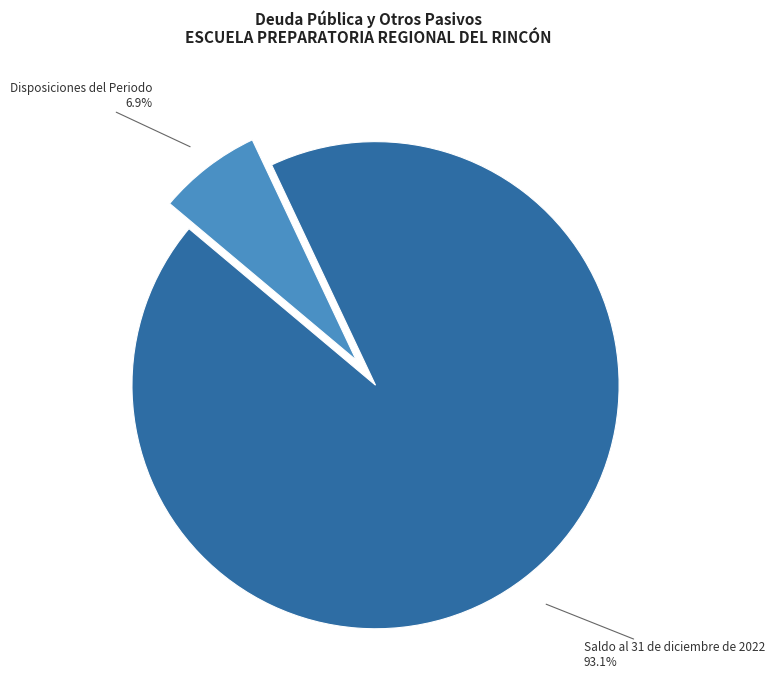

Rank the categories by value from lowest to highest.

Disposiciones del Periodo, Saldo al 31 de diciembre de 2022